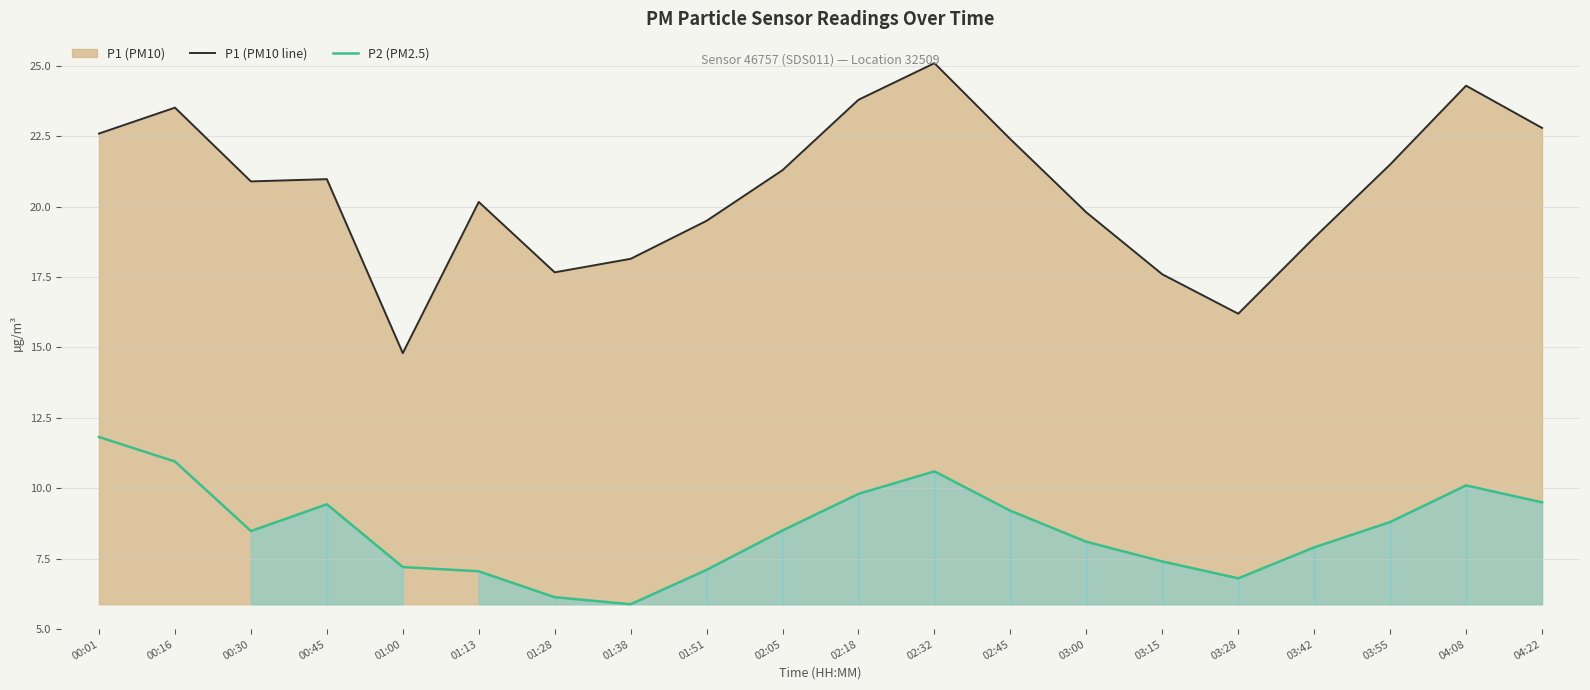

Reading left to right, list all the values displayed in this chart.

P1 (PM10 line): 00:01=22.6	00:16=23.5	00:30=20.9	00:45=21.0	01:00=14.8	01:13=20.2	01:28=17.7	01:38=18.1	01:51=19.5	02:05=21.3	02:18=23.8	02:32=25.1	02:45=22.4	03:00=19.8	03:15=17.6	03:28=16.2	03:42=18.9	03:55=21.5	04:08=24.3	04:22=22.8
P2 (PM2.5): 00:01=11.8	00:16=10.9	00:30=8.5	00:45=9.4	01:00=7.2	01:13=7.0	01:28=6.1	01:38=5.9	01:51=7.1	02:05=8.5	02:18=9.8	02:32=10.6	02:45=9.2	03:00=8.1	03:15=7.4	03:28=6.8	03:42=7.9	03:55=8.8	04:08=10.1	04:22=9.5